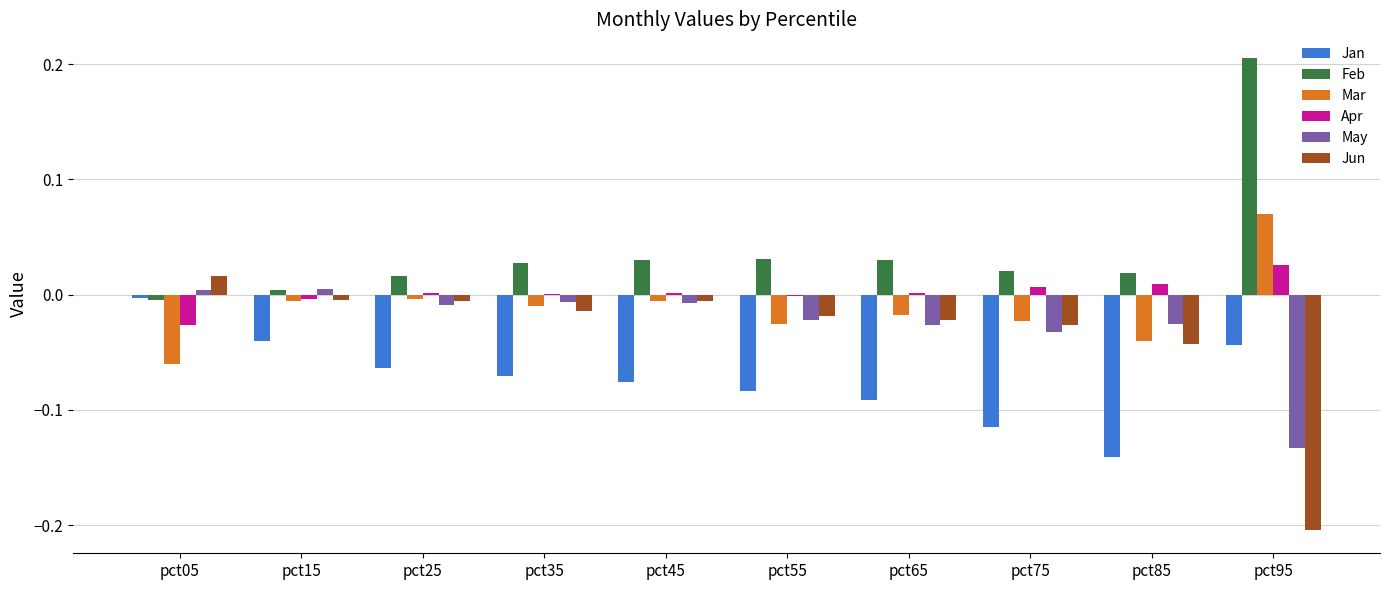

The Mar series shows -0.0 at pct55. True or false?

True